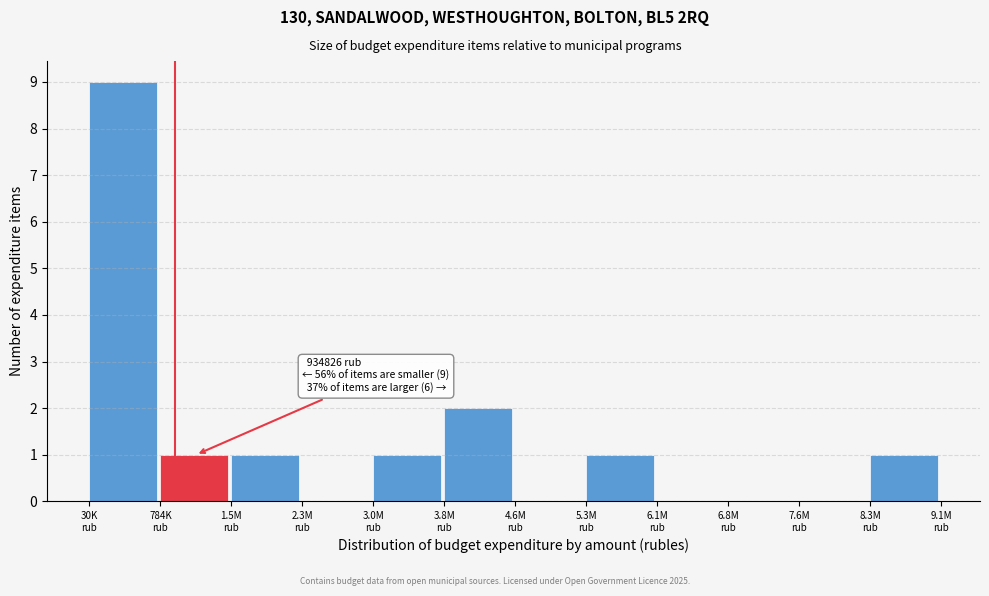

What is the sum of all values?

16